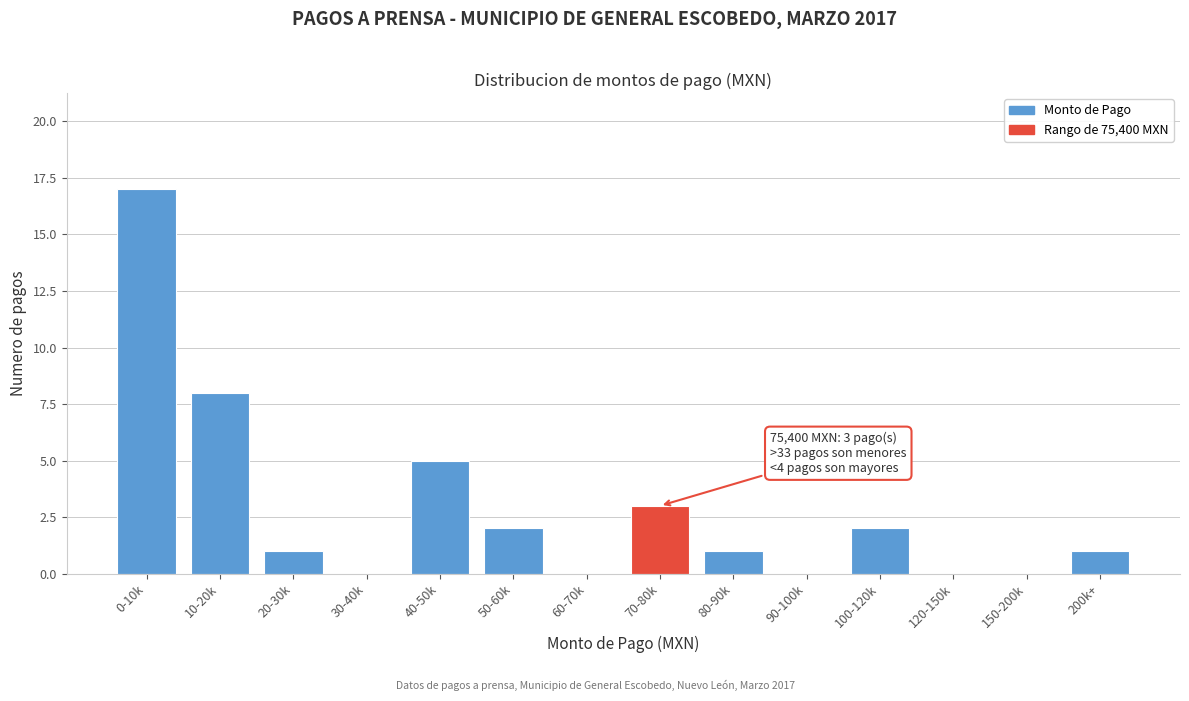

Reading left to right, transcribe all the data shown in this chart.

0-10k=17	10-20k=8	20-30k=1	30-40k=0	40-50k=5	50-60k=2	60-70k=0	70-80k=3	80-90k=1	90-100k=0	100-120k=2	120-150k=0	150-200k=0	200k+=1